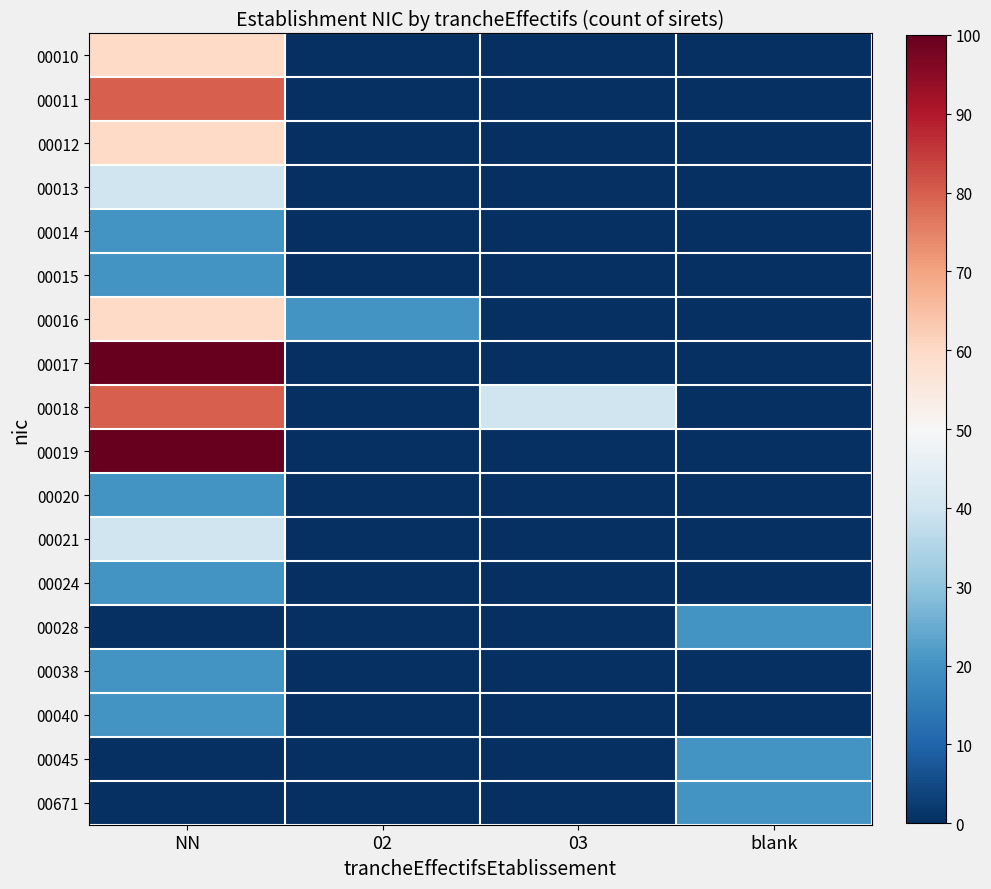

At blank, list the series in order from largest to smallest.

00028, 00045, 00671, 00010, 00011, 00012, 00013, 00014, 00015, 00016, 00017, 00018, 00019, 00020, 00021, 00024, 00038, 00040